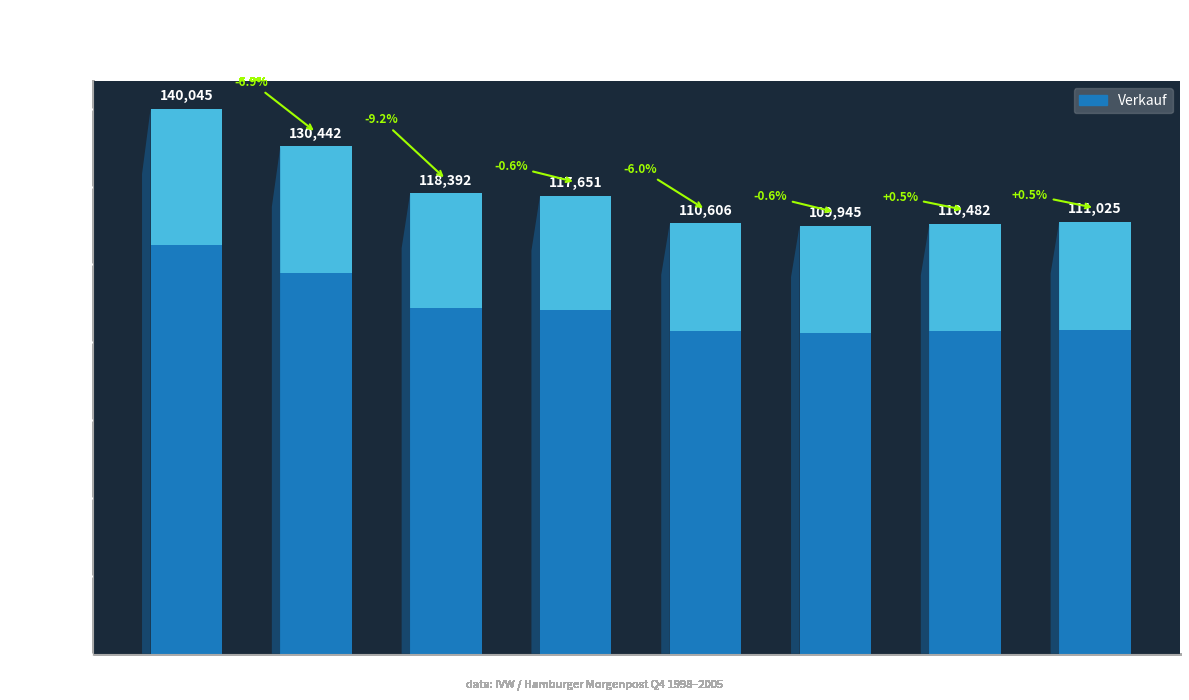

How many data points are less than 117651?

4